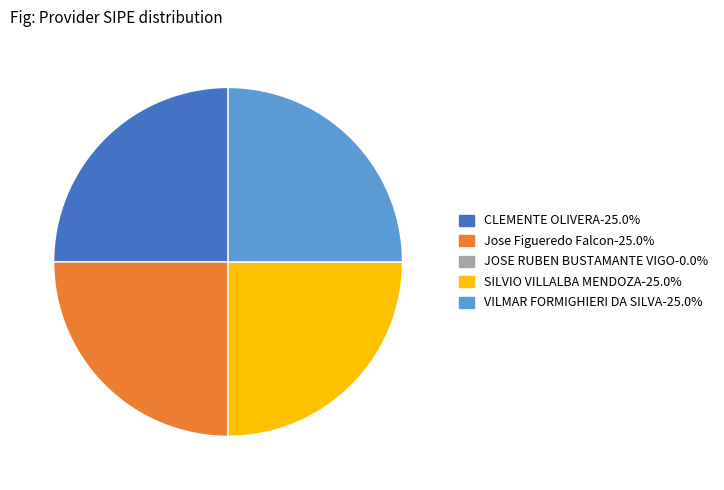

Does Jose Figueredo Falcon account for over 50% of the chart?

No